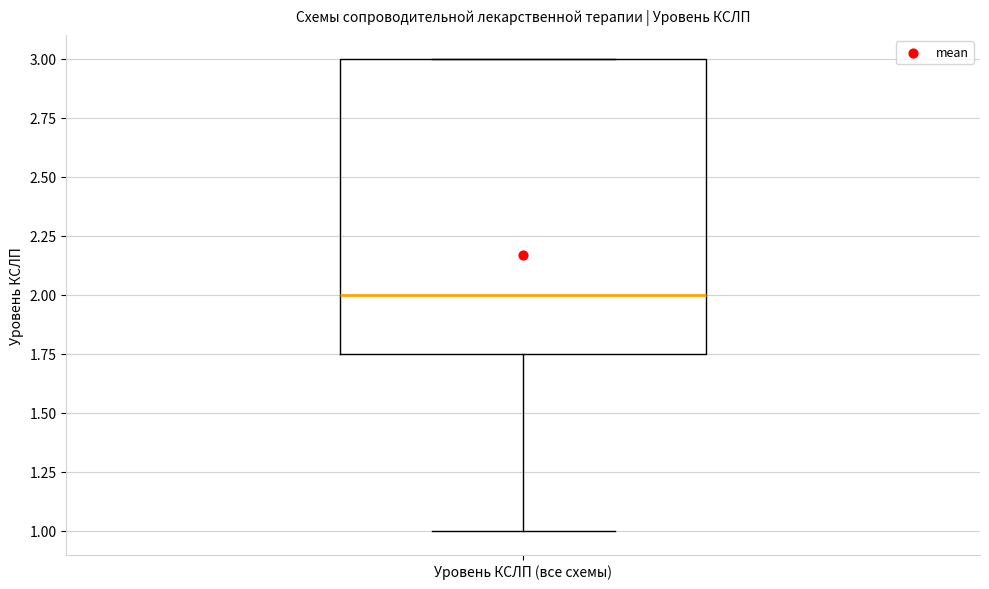

Transcribe this box plot: give where the median line is, the range the box spans, and where the two whiskers end, as read against the y-axis. The values are not printed on the chart, so give them approximately, as read against the axis.

median 2.00, box 1.75 to 3.00, whiskers 1.00 to 3.00